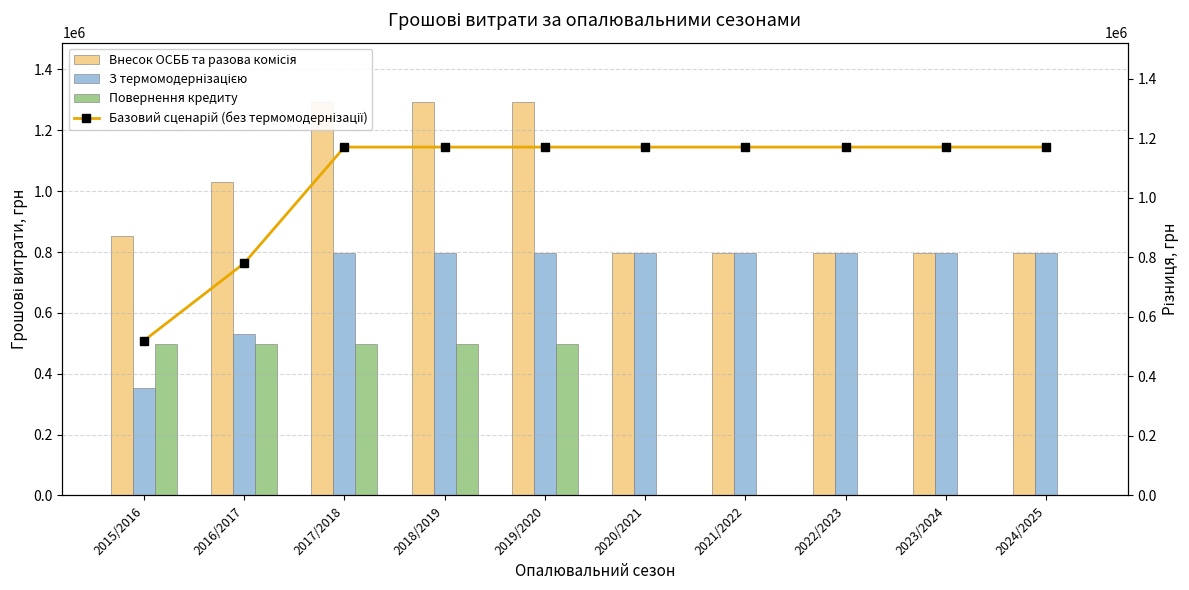

Does the chart contain stacked bars?

No